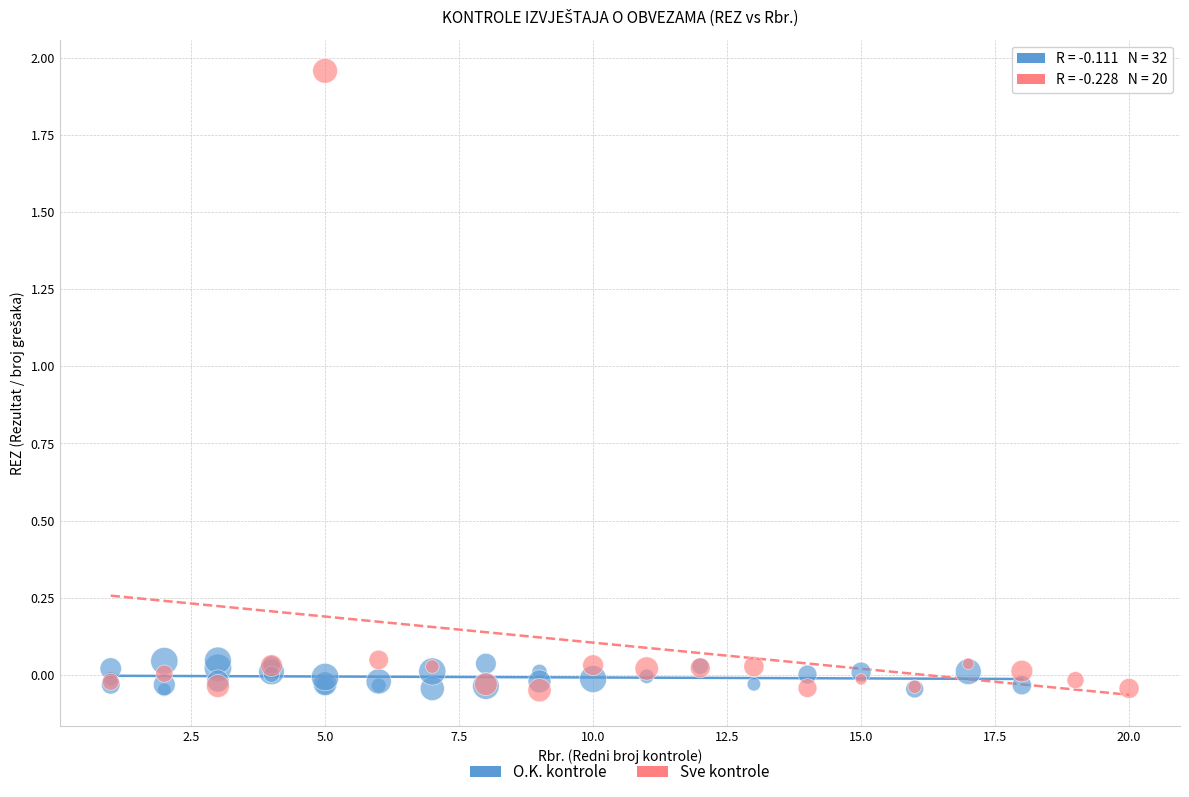

Which series contains the highest Y value?

Sve kontrole